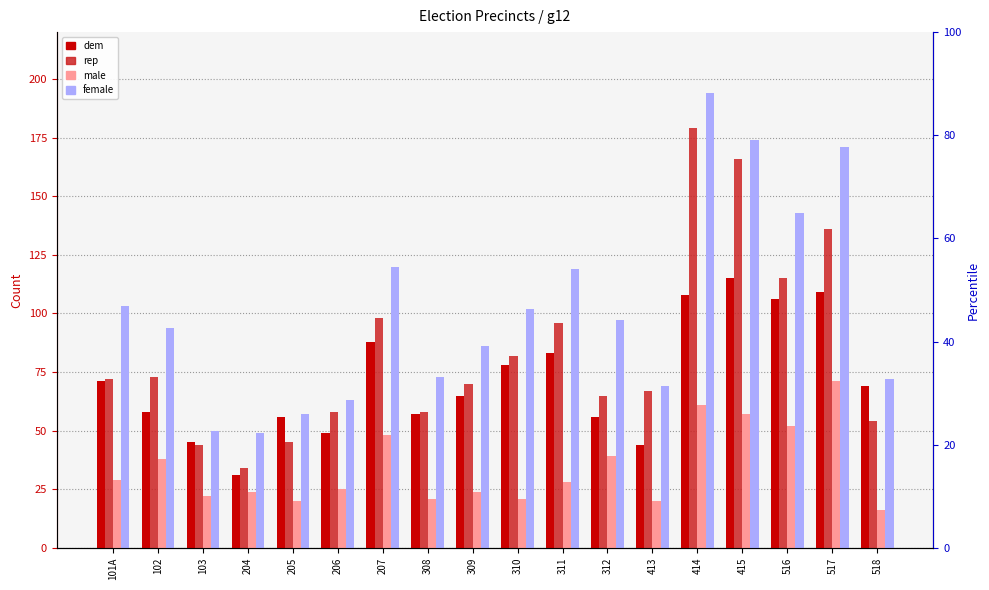

What is the label of the 5th bar from the right?

414